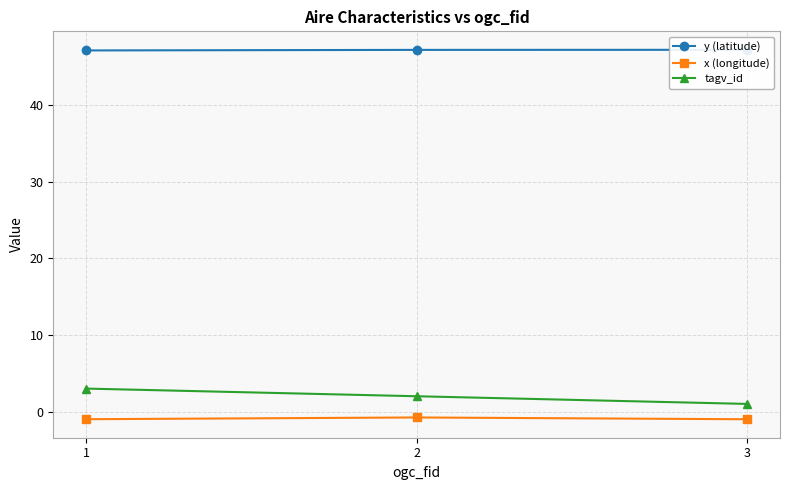

What is the highest value of the tagv_id series?

3.0